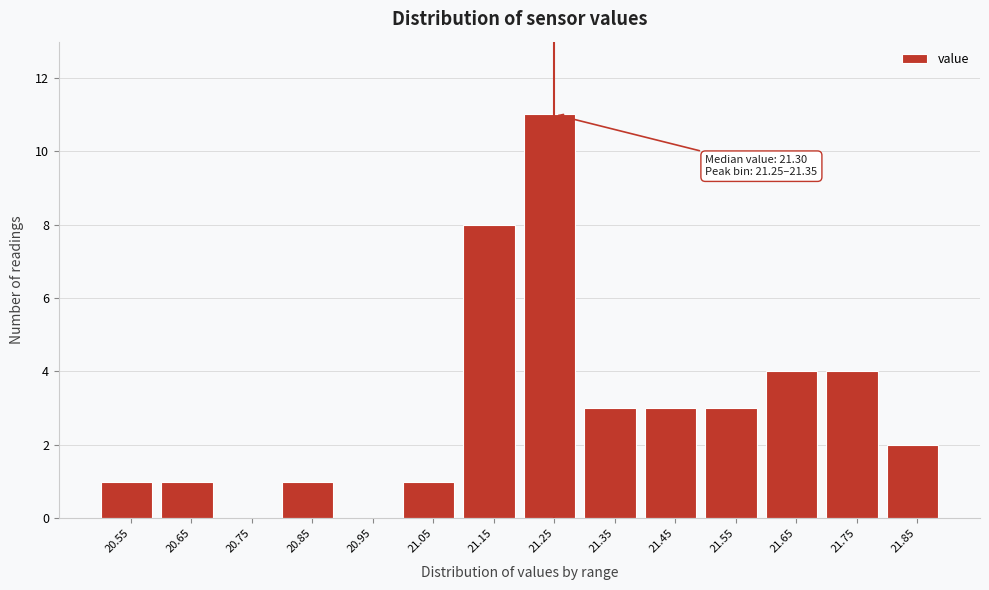

Reading left to right, transcribe all the data shown in this chart.

20.55=1	20.65=1	20.75=0	20.85=1	20.95=0	21.05=1	21.15=8	21.25=11	21.35=3	21.45=3	21.55=3	21.65=4	21.75=4	21.85=2